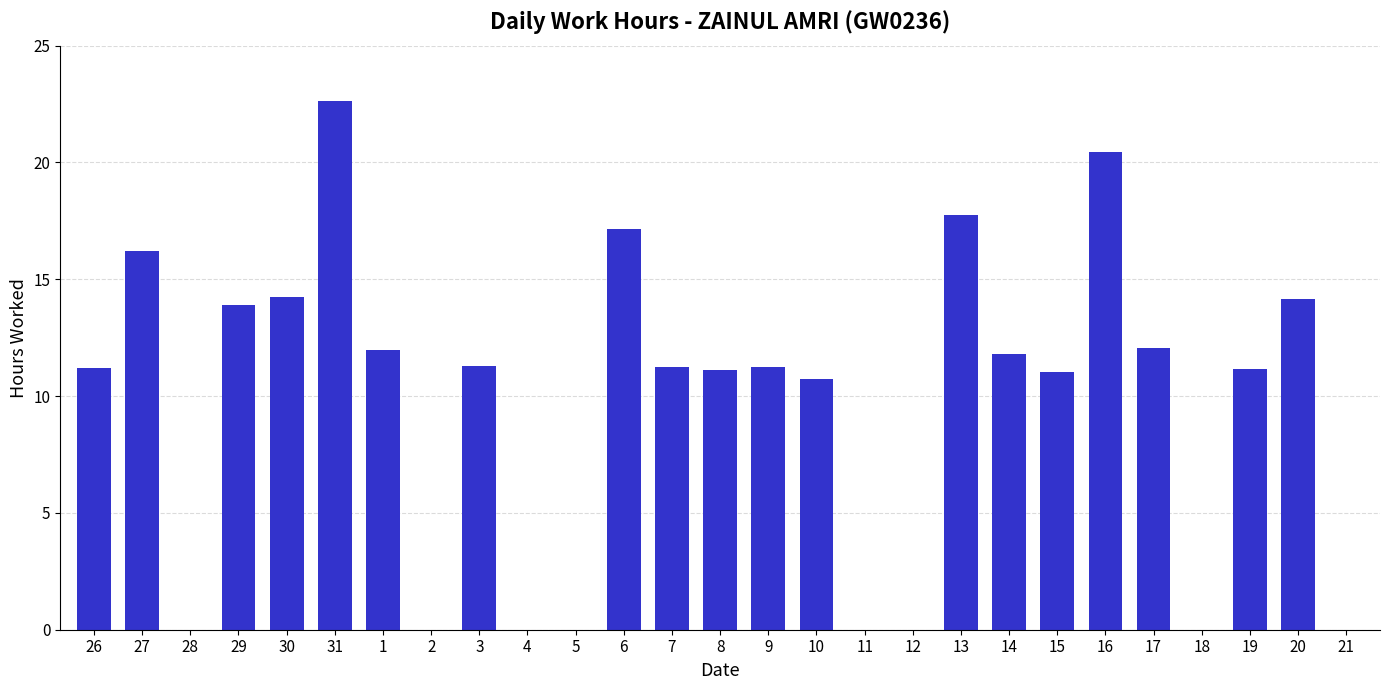

What is the ratio of the value at 13 to the value at 30?

1.2